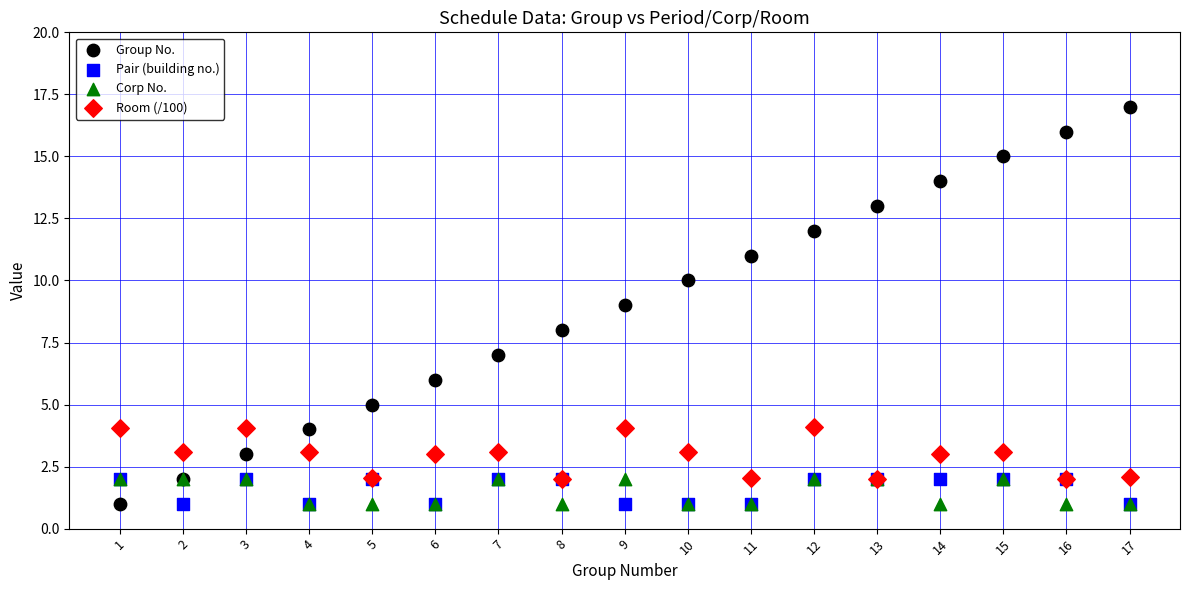

What are all the series names shown in the legend?

Group No., Pair (building no.), Corp No., Room (/100)